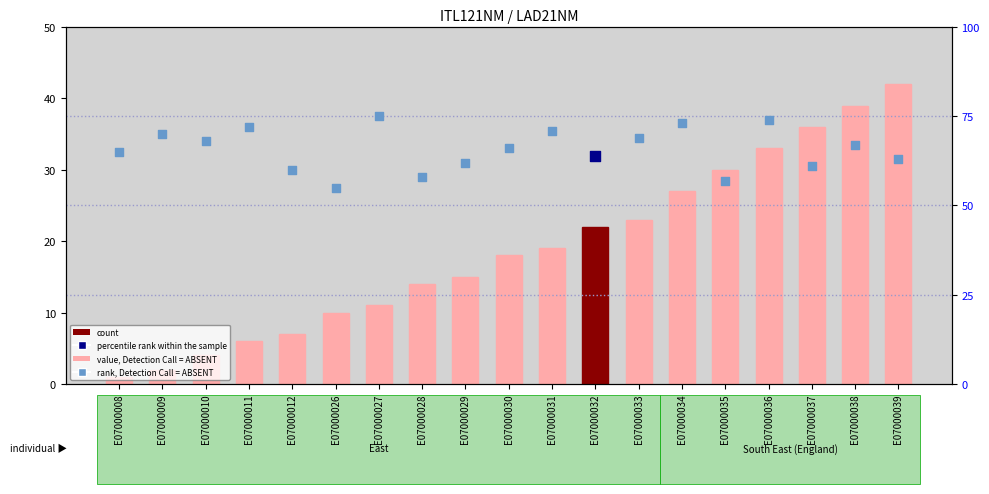

Is the value of count at E07000033 greater than the value of percentile rank within the sample at E07000031?

No